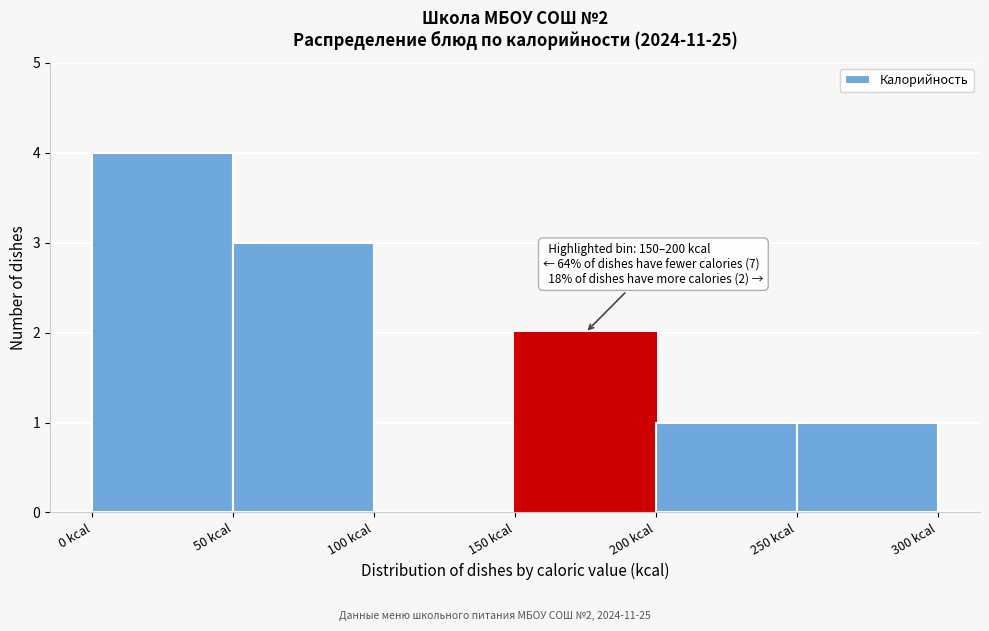

Which range on the x-axis has the tallest bar?

0 to 50